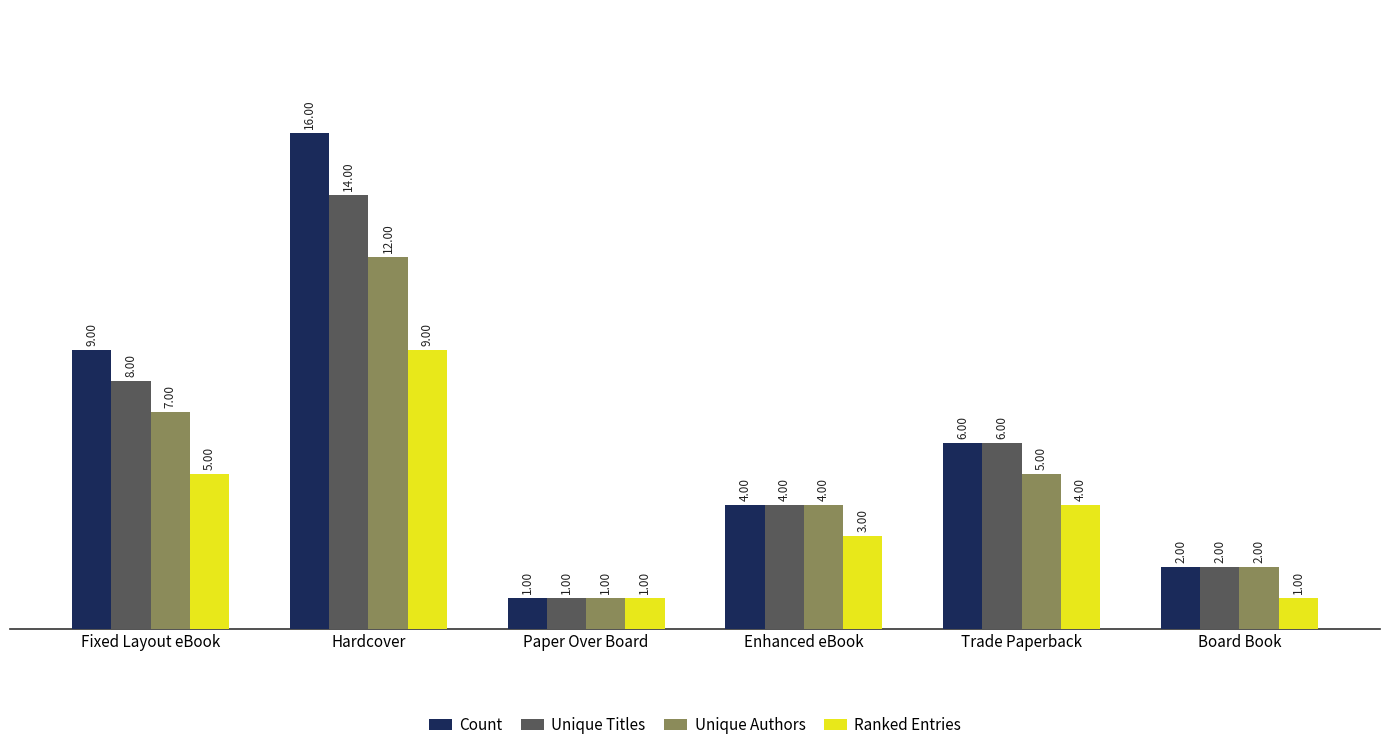

Reading right to left, extract all data points from this chart.

Count: 2	6	4	1	16	9
Unique Titles: 2	6	4	1	14	8
Unique Authors: 2	5	4	1	12	7
Ranked Entries: 1	4	3	1	9	5